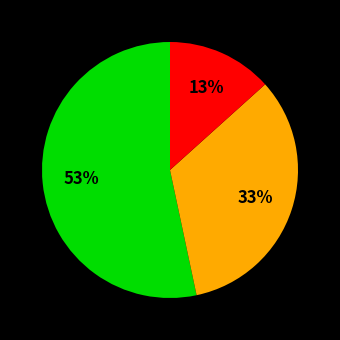

Is there any slice that represents more than half of the pie?

Yes